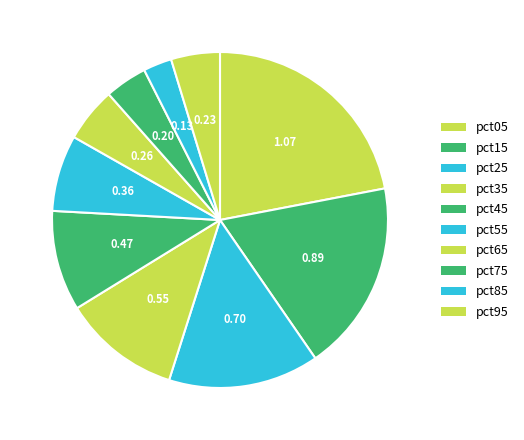

To the nearest percent, what is the average slice percentage?

10%